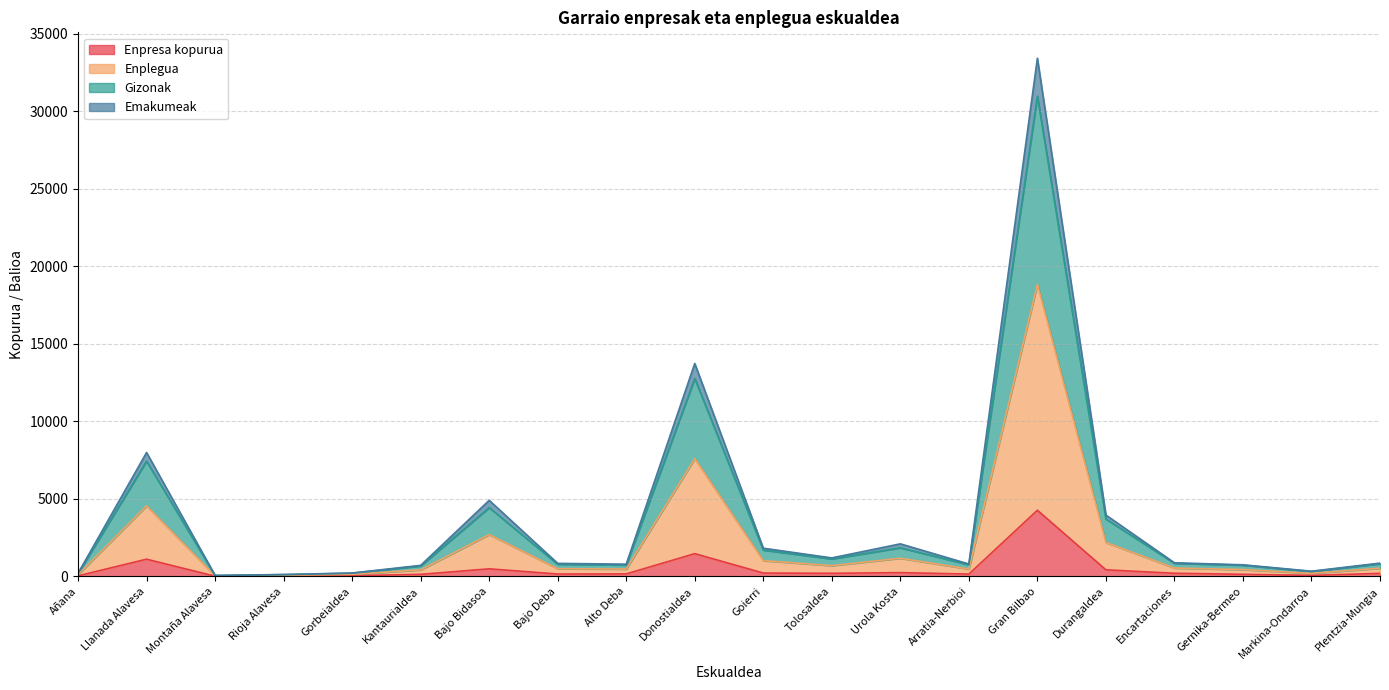

True or false: Enplegua and Gizonak cross at least once.

False